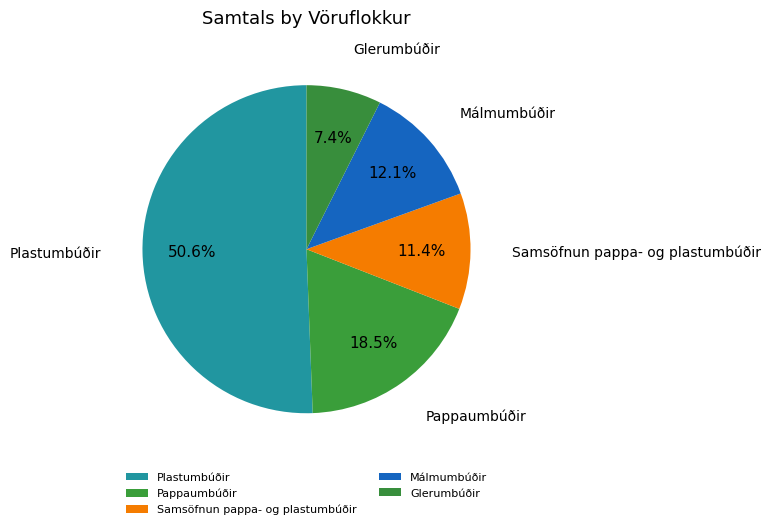

Is there any slice that represents more than half of the pie?

Yes